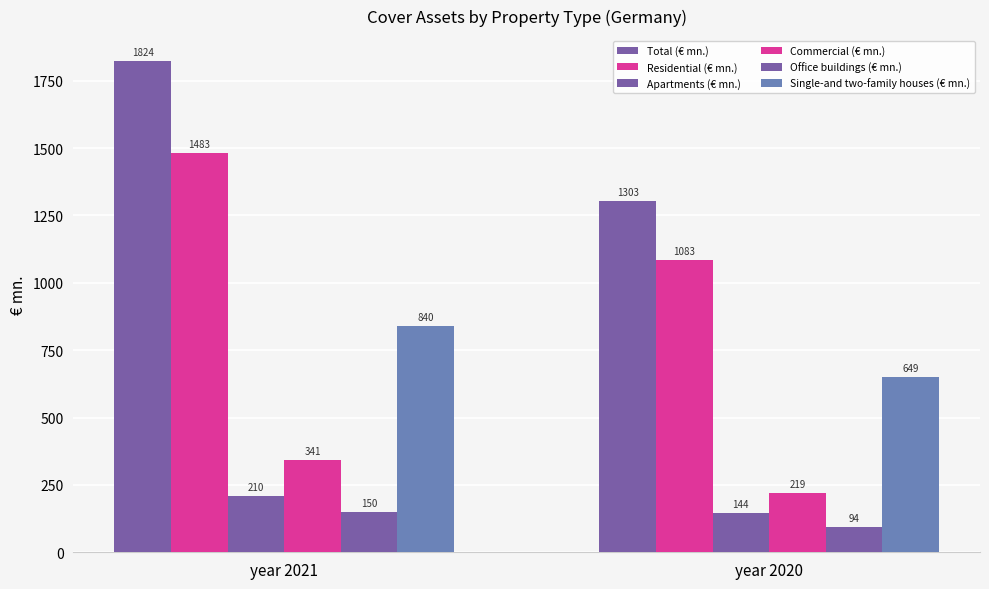

What is the highest value of the Commercial (€ mn.) series?

341.0